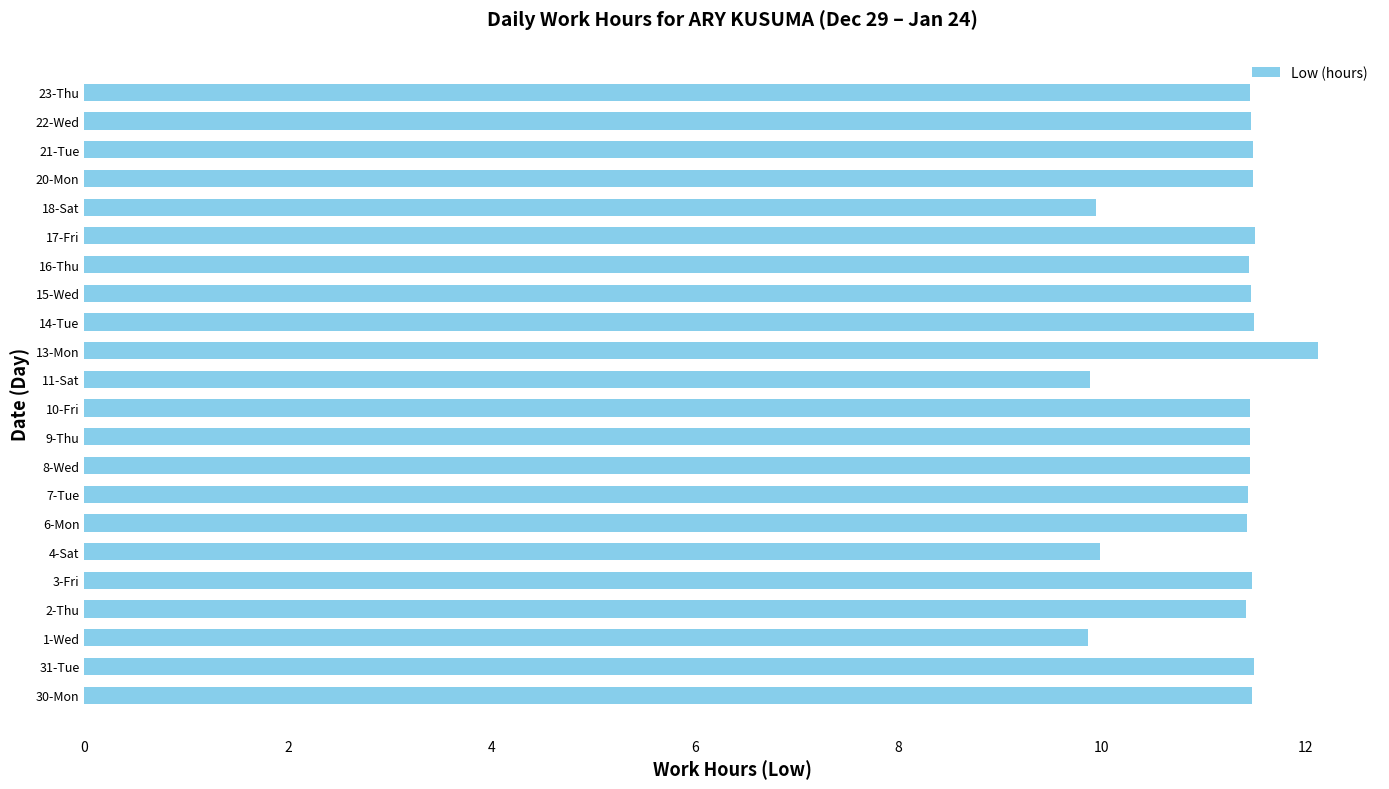

What is the approximate value at 15-Wed?

11.5